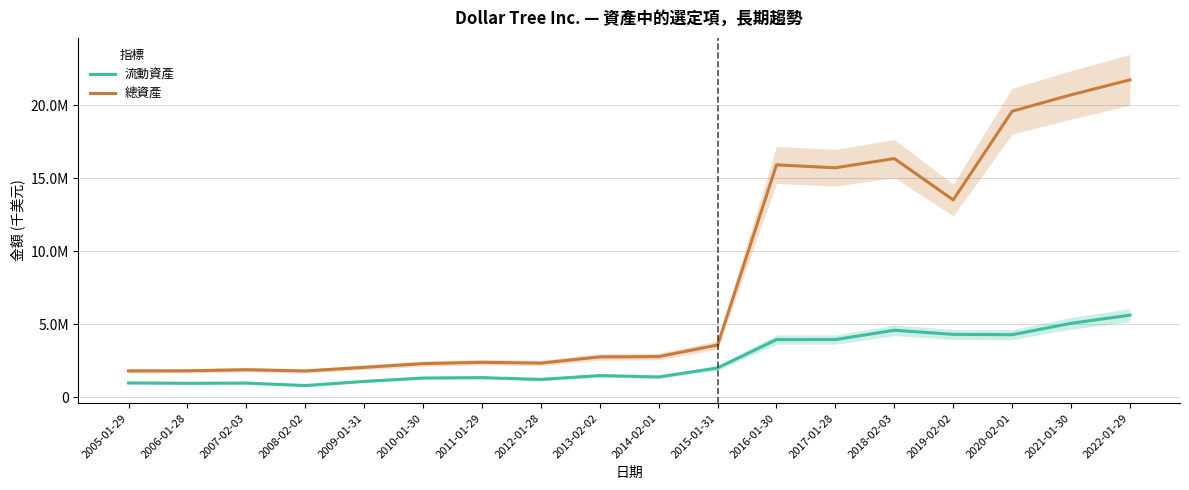

What is the spread (max minus min) of values at 2011-01-29?

1047200